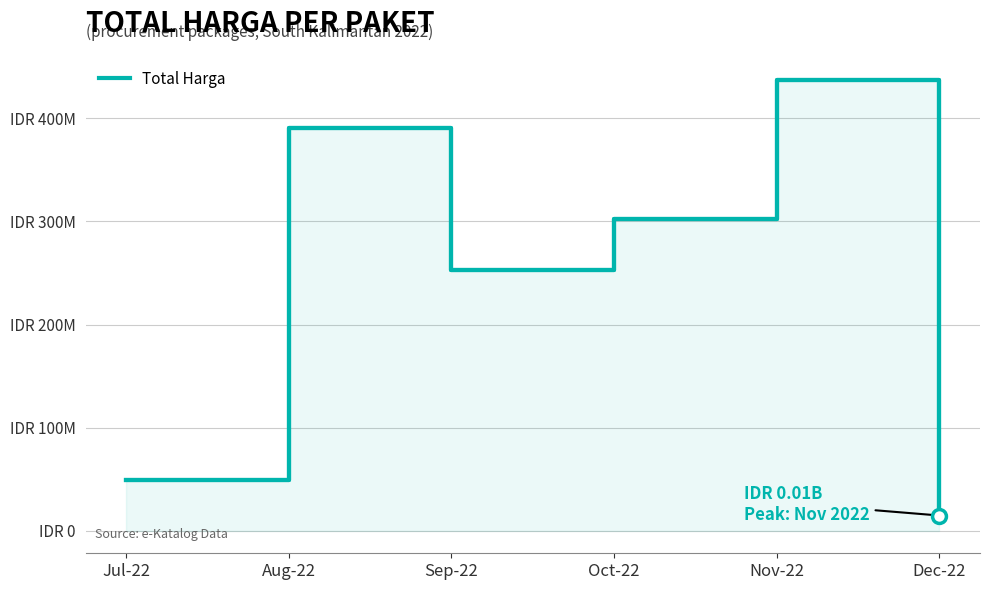

List the labels in order of value, smallest first.

Dec-22, Jul-22, Sep-22, Oct-22, Aug-22, Nov-22